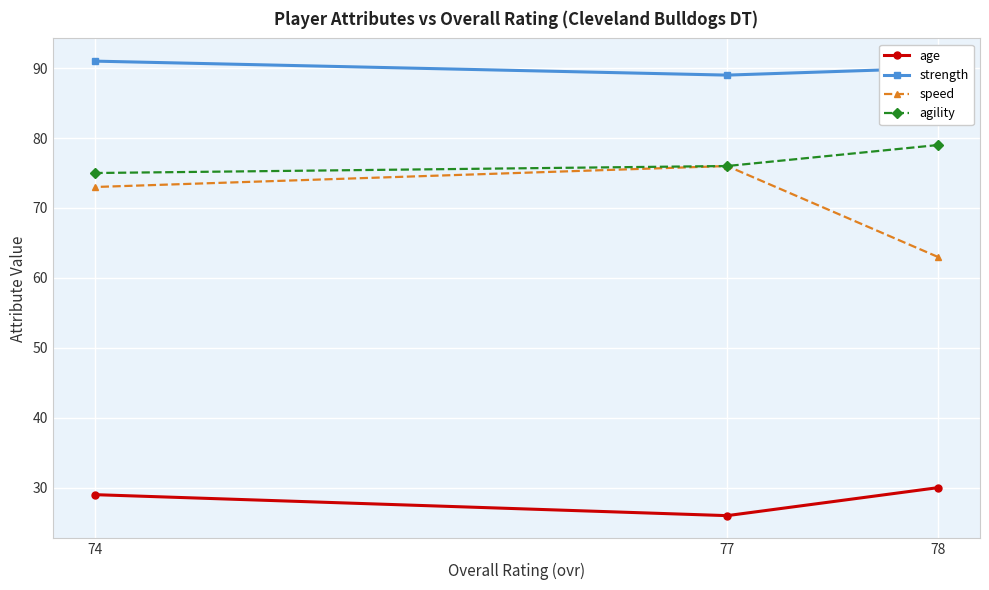

Which series has the largest total across all categories?

strength